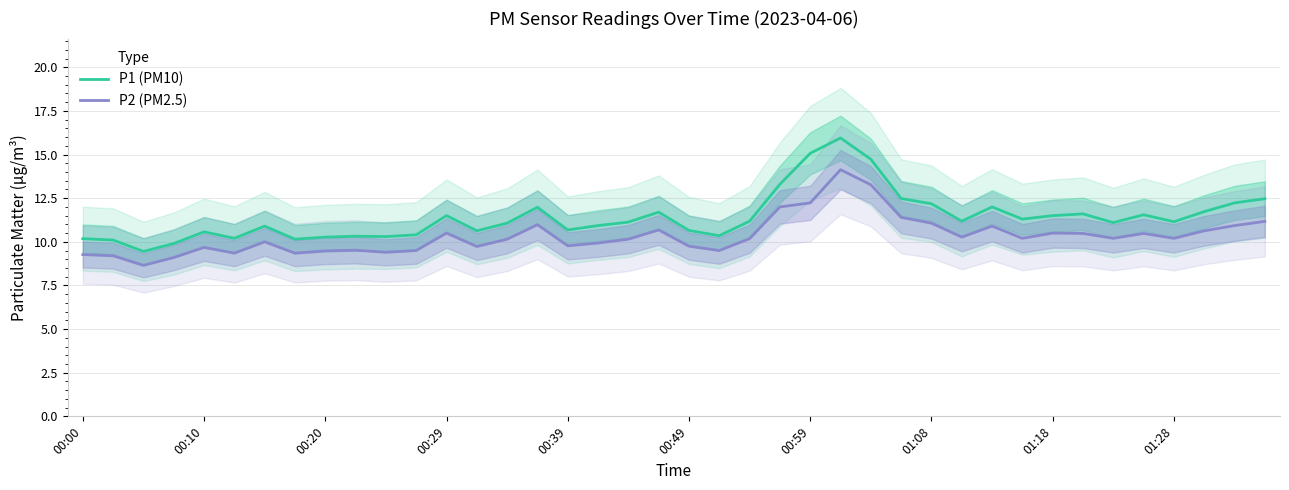

What is the sum of the P1 (PM10) values at 10 and 35?

21.9